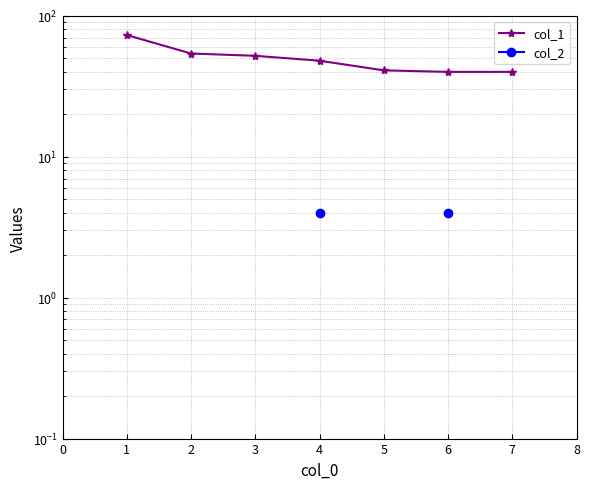

Which series has the widest spread of values?

col_1